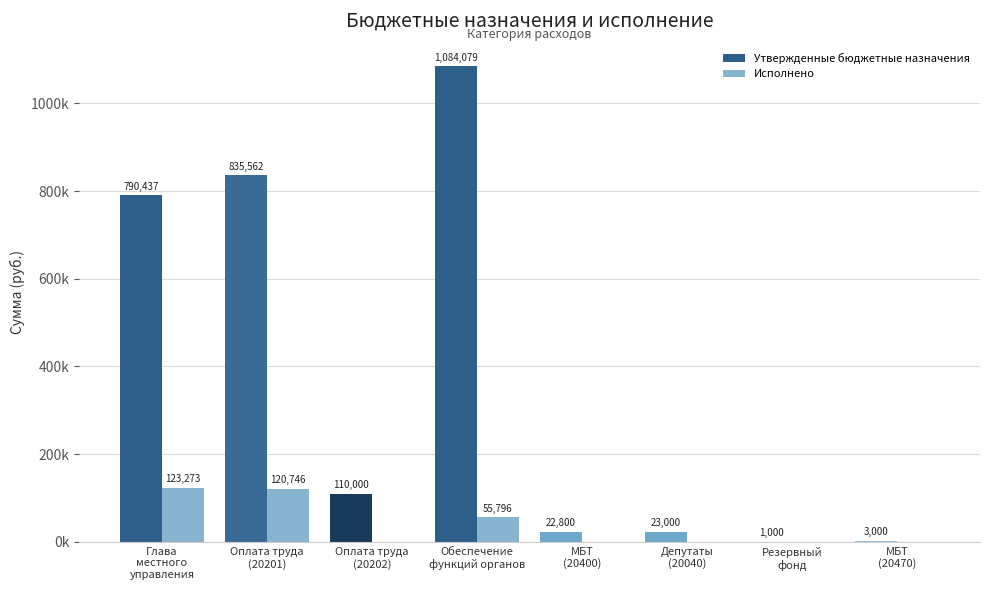

At МБТ
(20400), list the series in order from largest to smallest.

Утвержденные бюджетные назначения, Исполнено